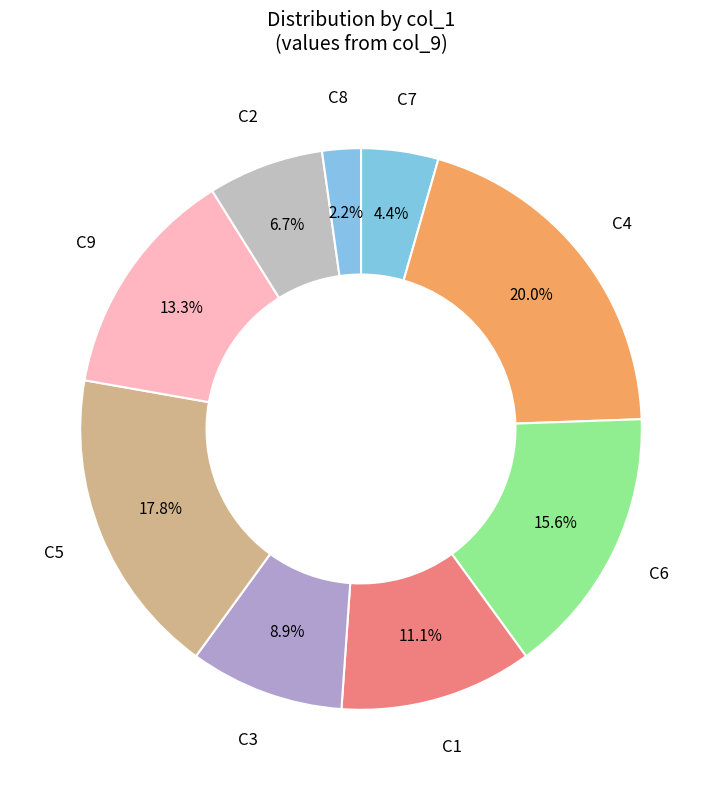

Which slice is the smallest?

8